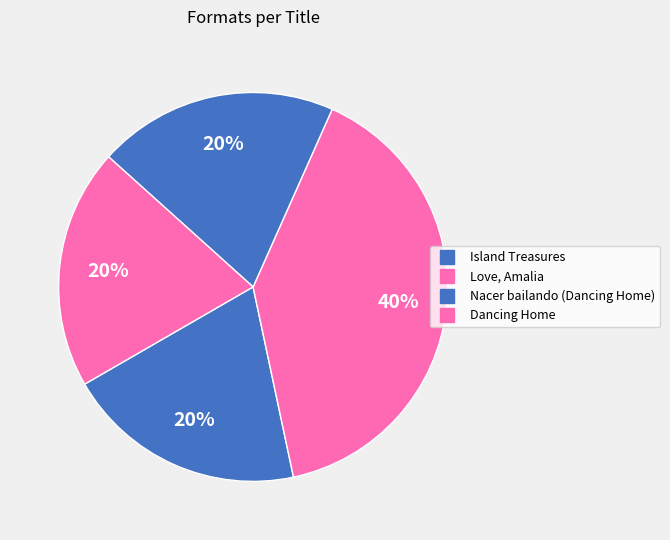

To the nearest percent, what is the difference between the largest and smallest slice percentages?

20%